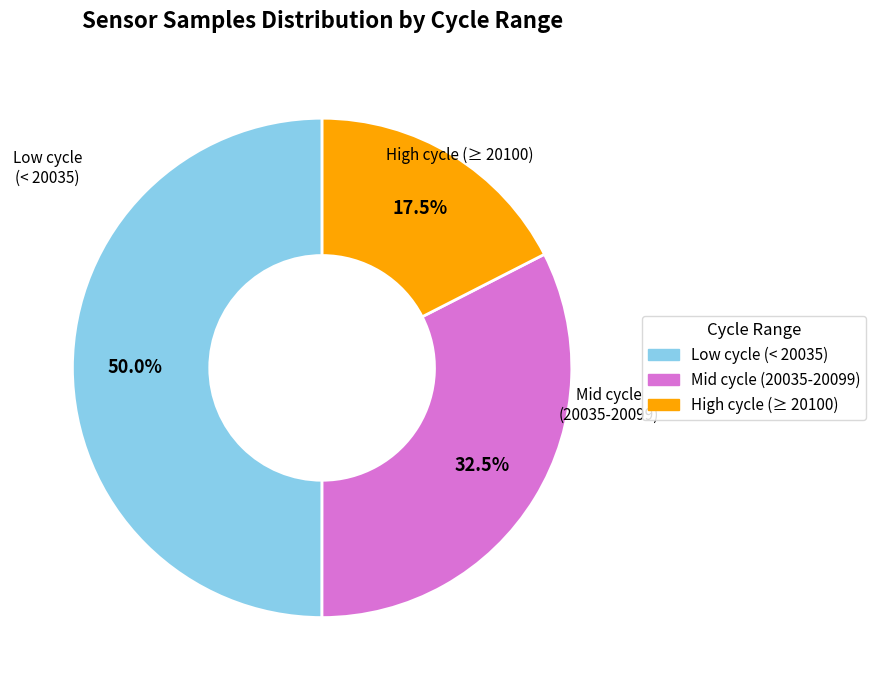

Is there any slice that represents more than half of the pie?

No